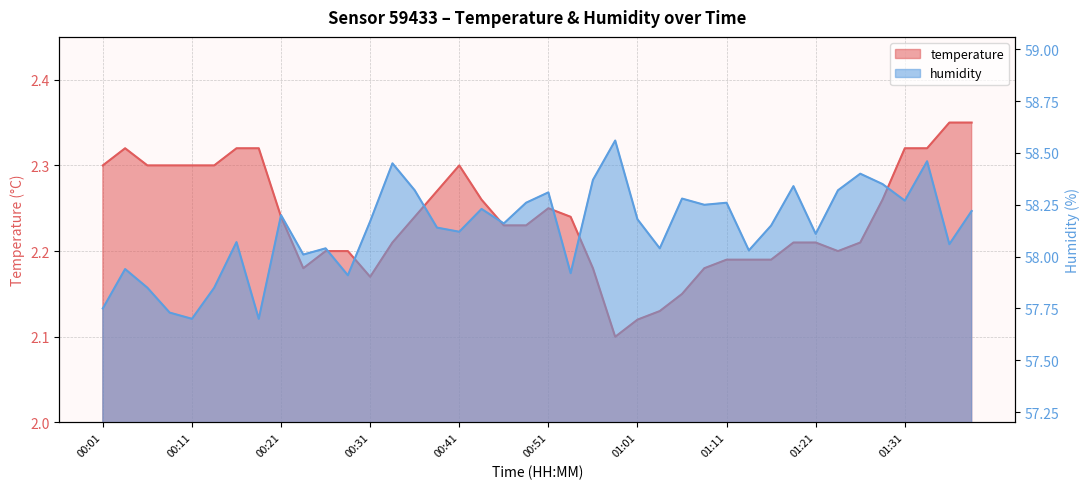

Where is the first local minimum for temperature?

00:23